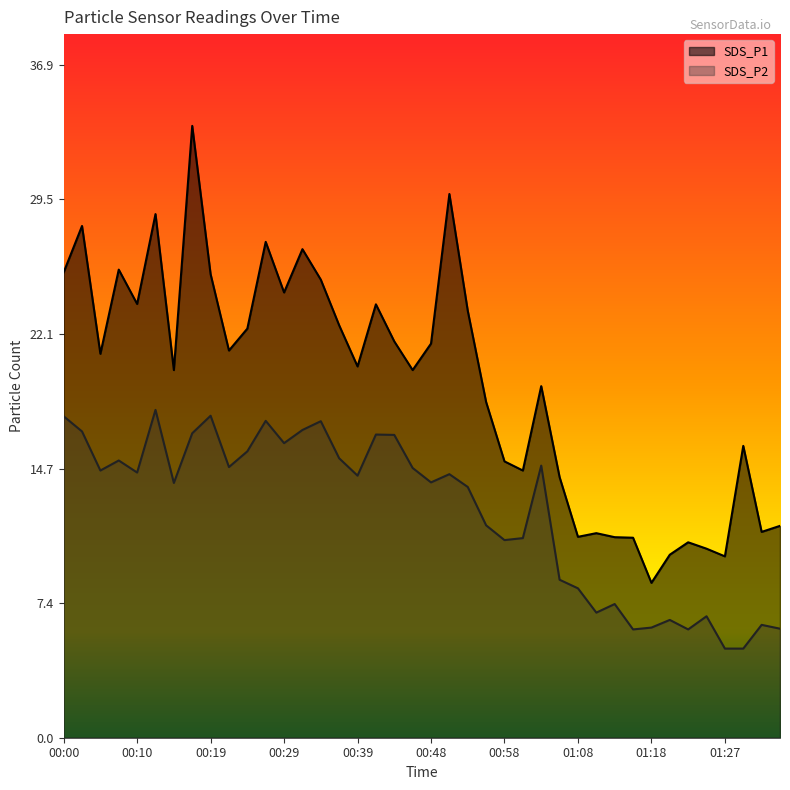

True or false: SDS_P2 has more than 1 interior local peaks.

True